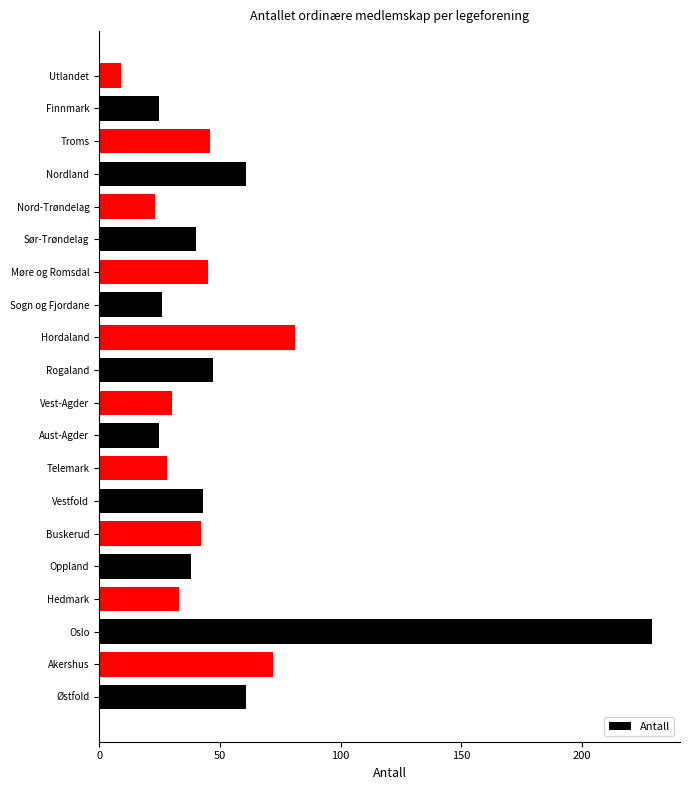

At which label is the value closest to 119?

Hordaland